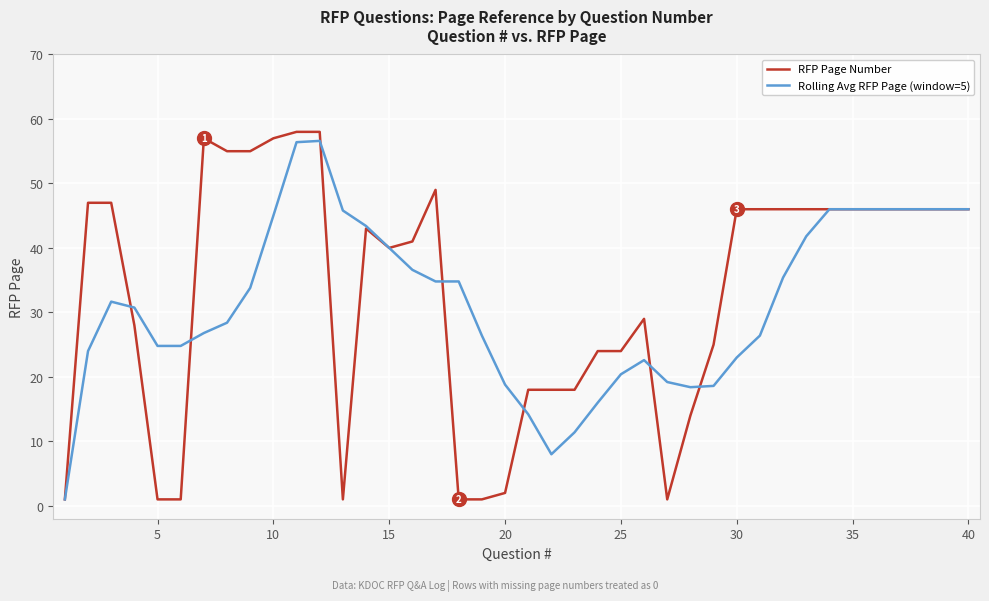

True or false: Rolling Avg RFP Page (window=5) has more than 2 interior local peaks.

True